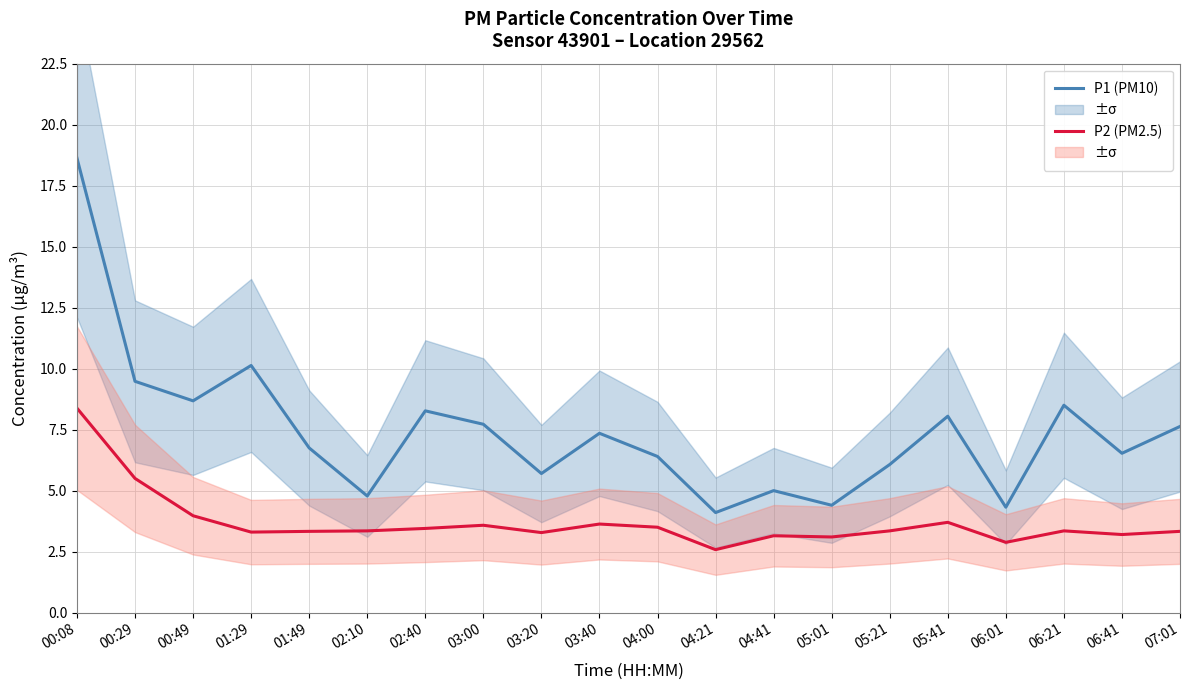

Which series has the largest total across all categories?

P1 (PM10)